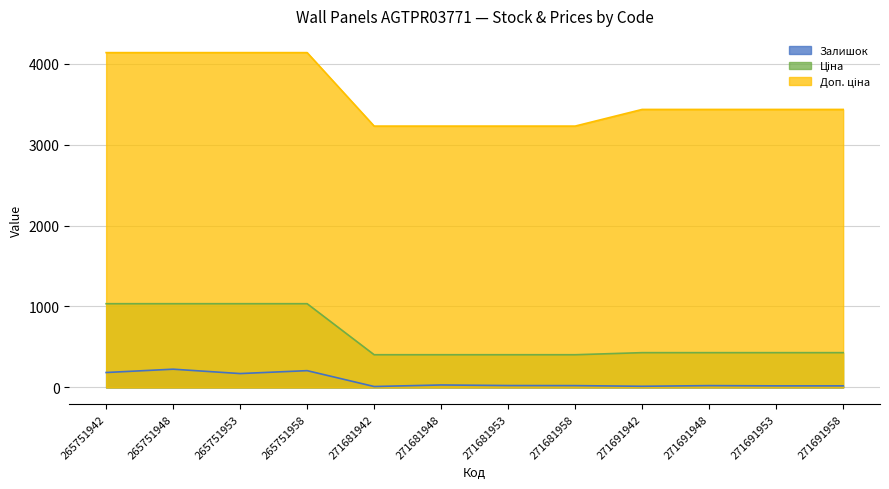

At which category is the sum across all series the highest?

265751948